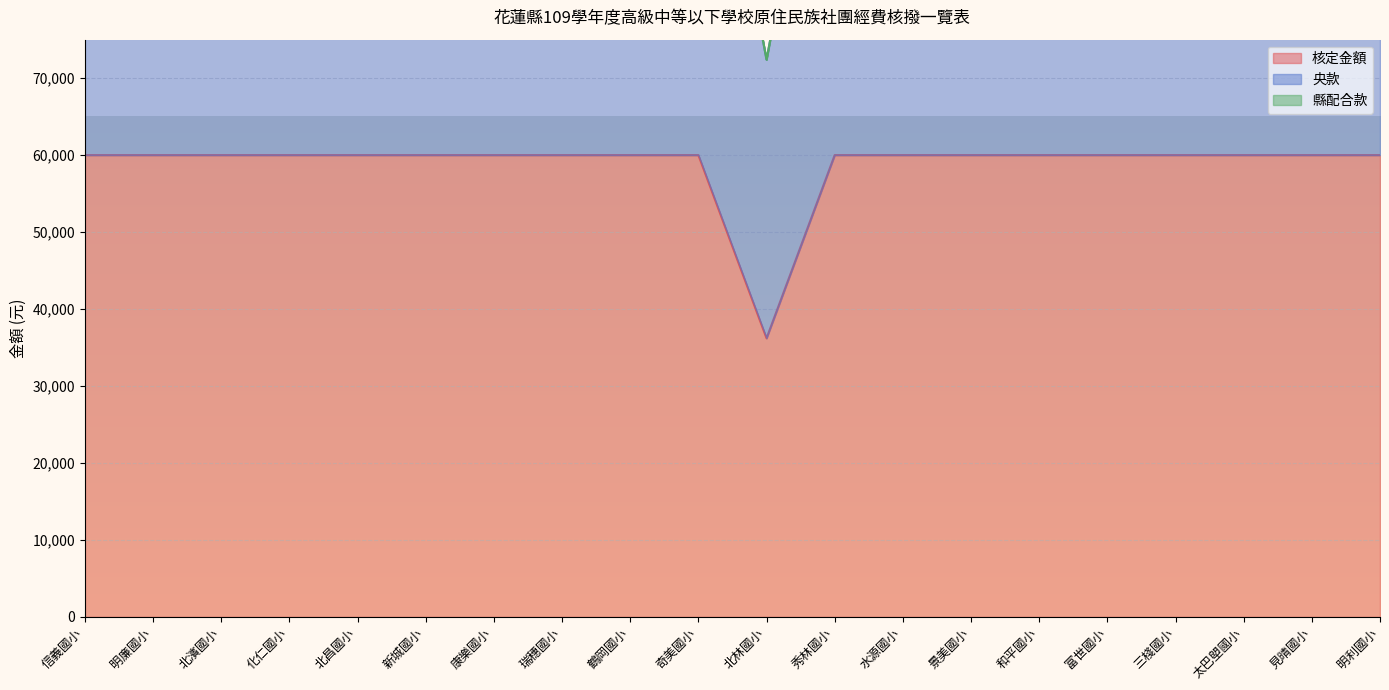

True or false: 核定金額 has more than 0 interior local peaks.

False